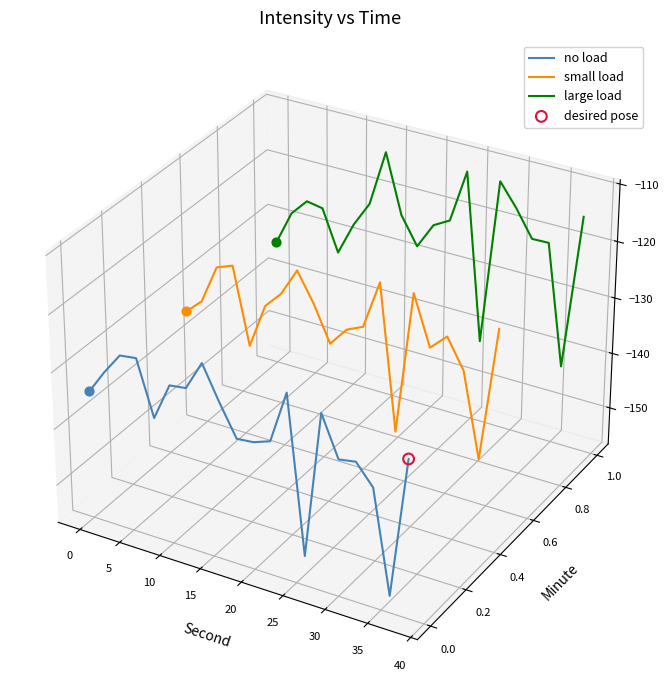

At which category is the sum across all series the highest?

30